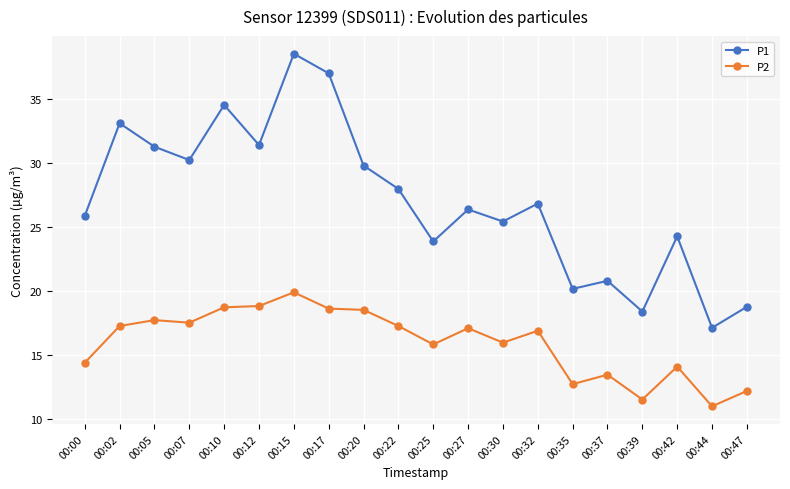

True or false: P2 has more than 2 points higher than both neighbors.

True